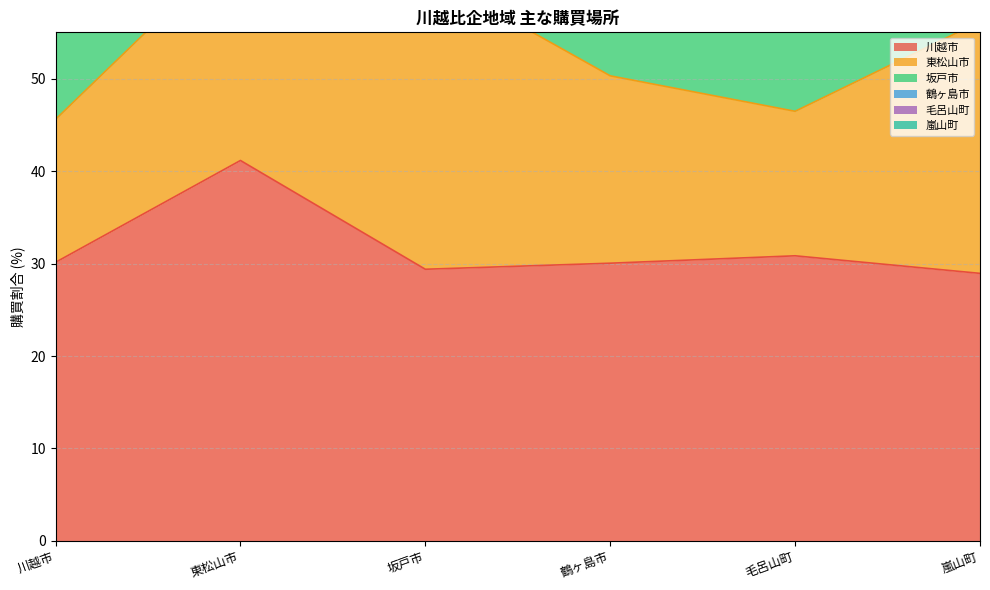

Reading left to right, what are all the values shown in this chart?

川越市: 30.1	41.1	29.4	30.0	30.8	28.9
東松山市: 15.5	23.7	32.1	20.3	15.6	27.2
坂戸市: 13.4	8.3	13.1	12.4	14.0	11.7
鶴ヶ島市: 12.0	6.8	5.9	7.0	11.3	8.9
毛呂山町: 4.8	1.4	0.8	3.3	4.6	3.2
嵐山町: 5.0	1.5	1.7	4.6	5.0	2.4